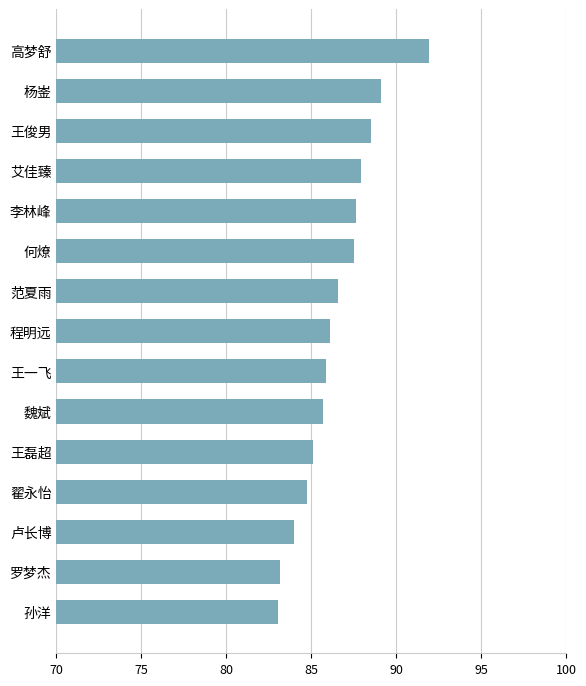

What is the average value?

86.5